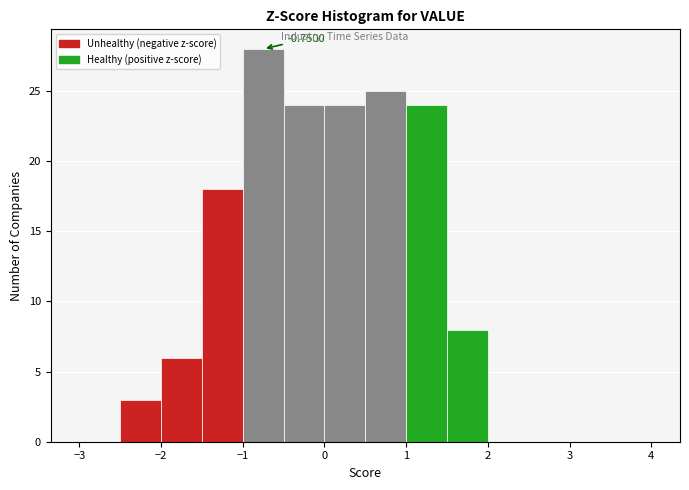

Over which range of the x-axis is the bar tallest?

-1.0 to -0.5